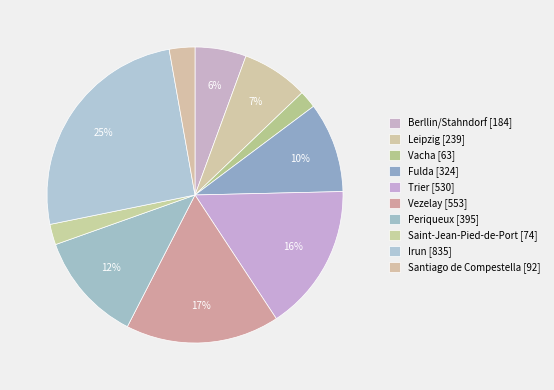

Which category has the biggest portion of the pie?

Irun